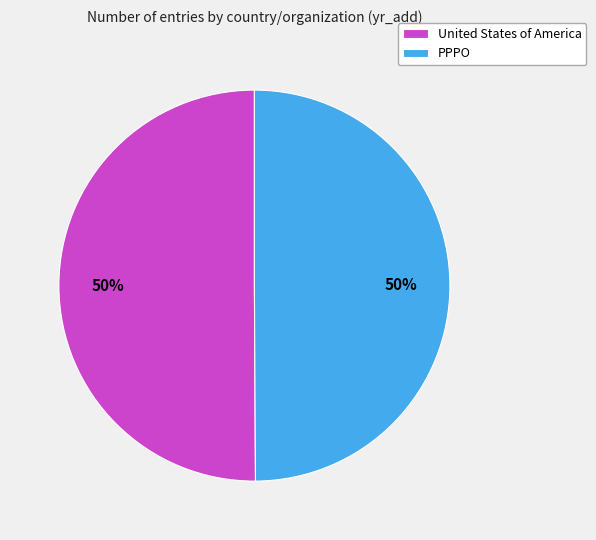

To the nearest percent, what percentage of the pie is PPPO?

50%